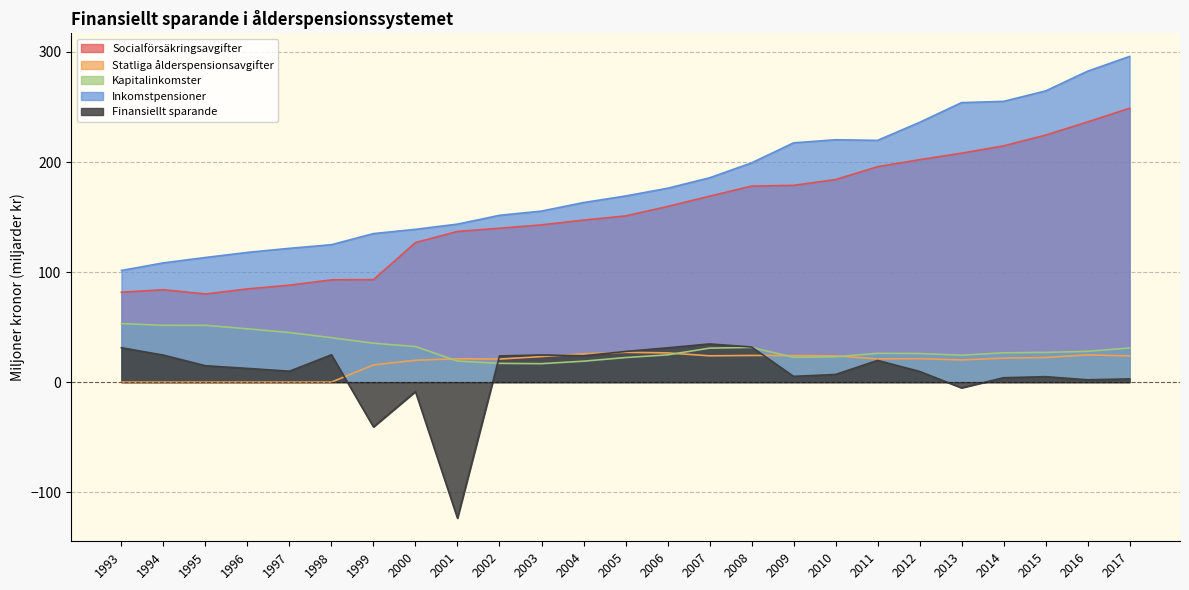

How many negative values does the Finansiellt sparande series have?

4